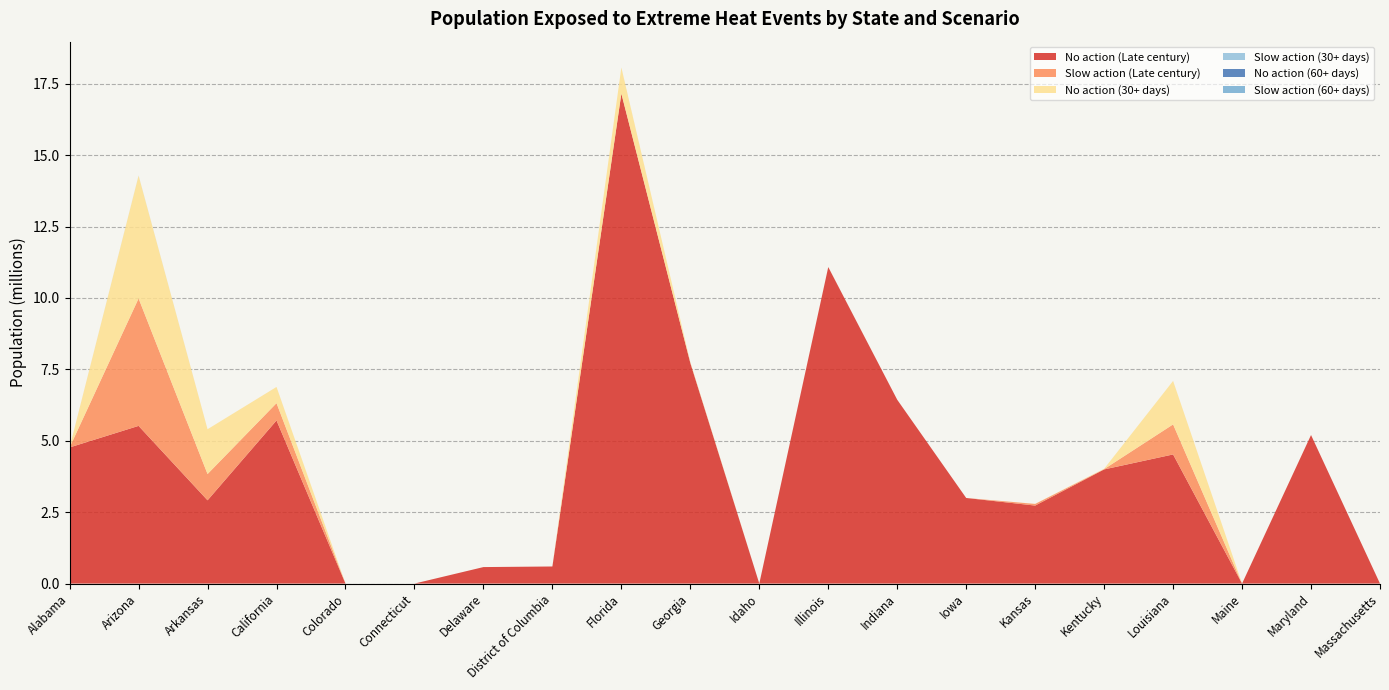

Reading right to left, list all the values displayed in this chart.

No action (Late century): Massachusetts=0.0	Maryland=5201030.0	Maine=0.0	Louisiana=4521462.0	Kentucky=3996896.0	Kansas=2731202.0	Iowa=2997353.0	Indiana=6436388.0	Illinois=11081530.0	Idaho=0.0	Georgia=7725675.0	Florida=17155720.0	District of Columbia=598365.9	Delaware=577449.8	Connecticut=0.0	Colorado=0.0	California=5711643.0	Arkansas=2915876.0	Arizona=5521161.0	Alabama=4766669.0
Slow action (Late century): Massachusetts=0.0	Maryland=0.0	Maine=0.0	Louisiana=1051723.0	Kentucky=10618.4	Kansas=57508.2	Iowa=0.0	Indiana=0.0	Illinois=3204.0	Idaho=0.0	Georgia=0.0	Florida=385.0	District of Columbia=0.0	Delaware=0.0	Connecticut=0.0	Colorado=0.0	California=605847.3	Arkansas=919457.8	Arizona=4461923.0	Alabama=0.0
No action (30+ days): Massachusetts=0.0	Maryland=0.0	Maine=0.0	Louisiana=1522962.0	Kentucky=12057.7	Kansas=2704.9	Iowa=0.0	Indiana=0.0	Illinois=0.0	Idaho=0.0	Georgia=25173.2	Florida=914148.6	District of Columbia=0.0	Delaware=0.0	Connecticut=0.0	Colorado=0.0	California=567020.4	Arkansas=1568993.0	Arizona=4298376.0	Alabama=0.0
Slow action (30+ days): Massachusetts=0.0	Maryland=0.0	Maine=0.0	Louisiana=0.0	Kentucky=0.0	Kansas=0.0	Iowa=0.0	Indiana=0.0	Illinois=0.0	Idaho=0.0	Georgia=0.0	Florida=0.0	District of Columbia=0.0	Delaware=0.0	Connecticut=0.0	Colorado=0.0	California=93.8	Arkansas=0.0	Arizona=5258.6	Alabama=0.0
No action (60+ days): Massachusetts=0.0	Maryland=0.0	Maine=0.0	Louisiana=0.0	Kentucky=0.0	Kansas=0.0	Iowa=0.0	Indiana=0.0	Illinois=0.0	Idaho=0.0	Georgia=0.0	Florida=444.7	District of Columbia=0.0	Delaware=0.0	Connecticut=0.0	Colorado=0.0	California=0.0	Arkansas=0.0	Arizona=8.2	Alabama=0.0
Slow action (60+ days): Massachusetts=0.0	Maryland=0.0	Maine=0.0	Louisiana=0.0	Kentucky=0.0	Kansas=0.0	Iowa=0.0	Indiana=0.0	Illinois=0.0	Idaho=0.0	Georgia=0.0	Florida=0.0	District of Columbia=0.0	Delaware=0.0	Connecticut=0.0	Colorado=0.0	California=0.0	Arkansas=0.0	Arizona=0.0	Alabama=0.0